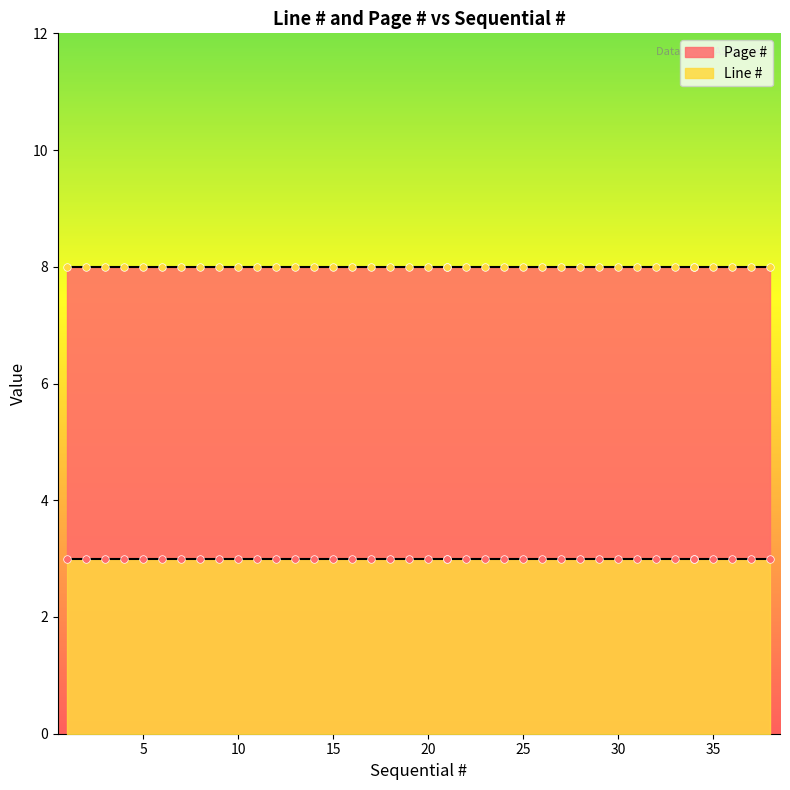

Which series has the widest spread of Y values?

Line #